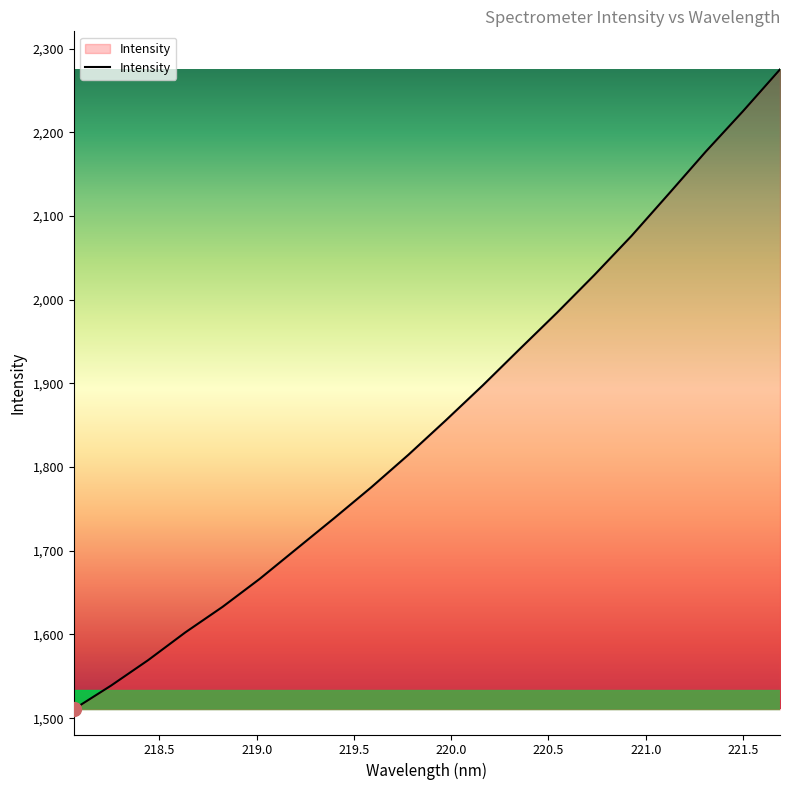

What is the difference between the maximum and minimum values?

764.3